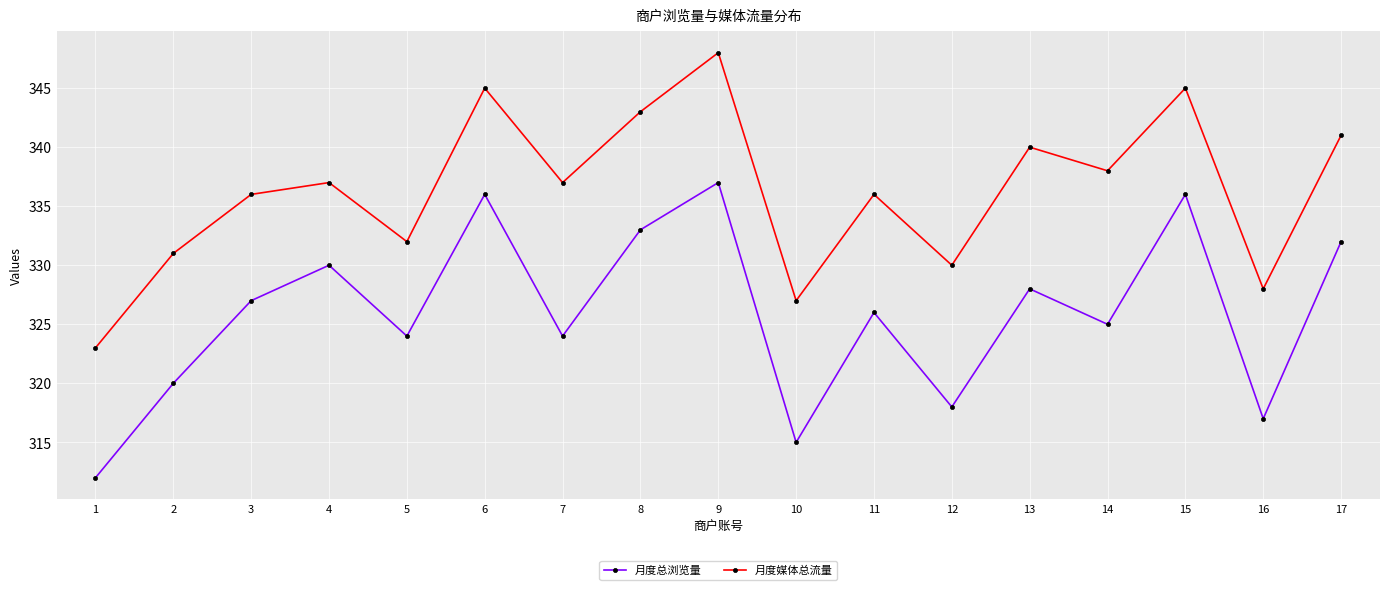

How many interior local valleys does the 月度总浏览量 series have?

6